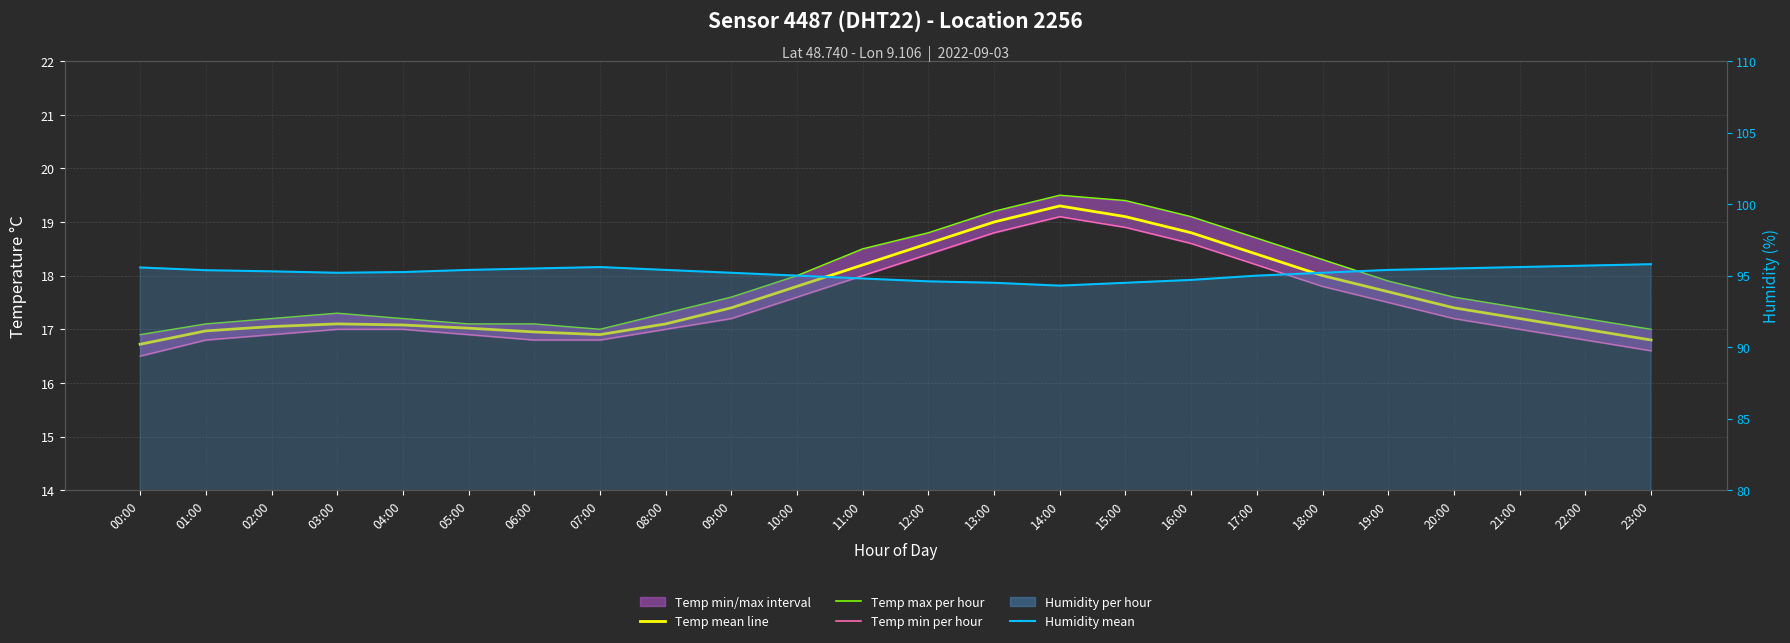

How many lines are shown in the chart?

4